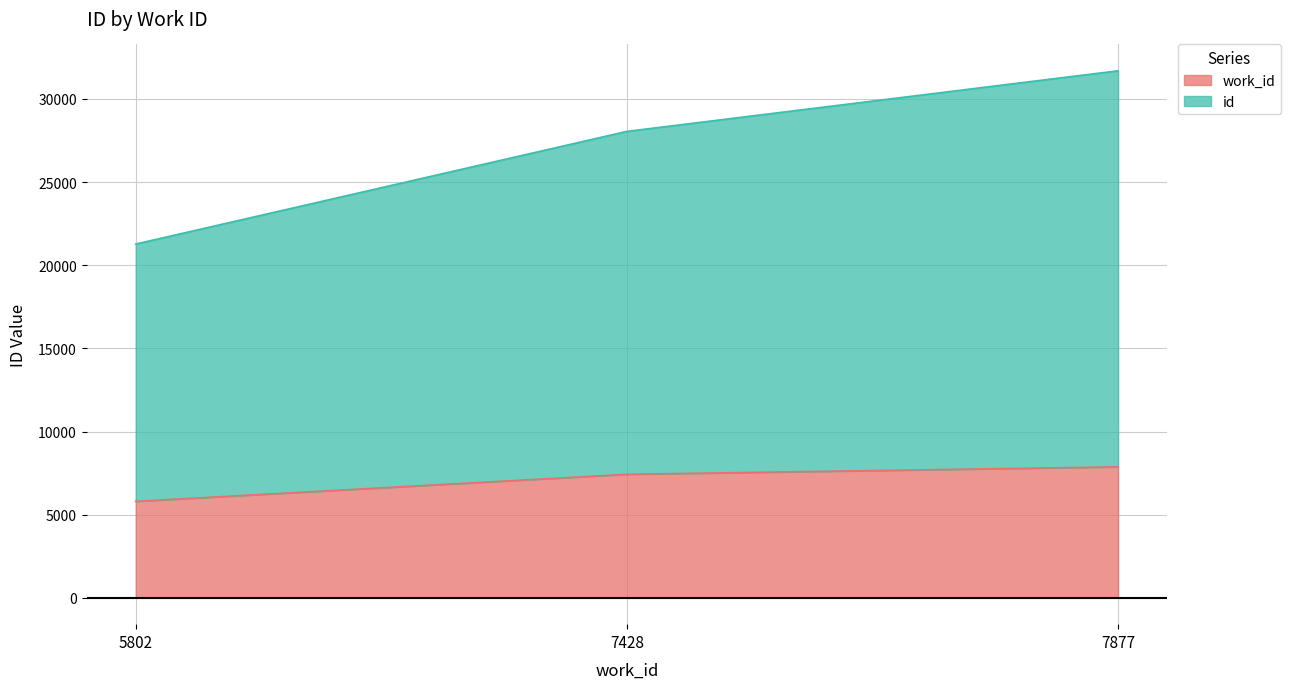

The value of work_id at 7877 is 11917. True or false?

False